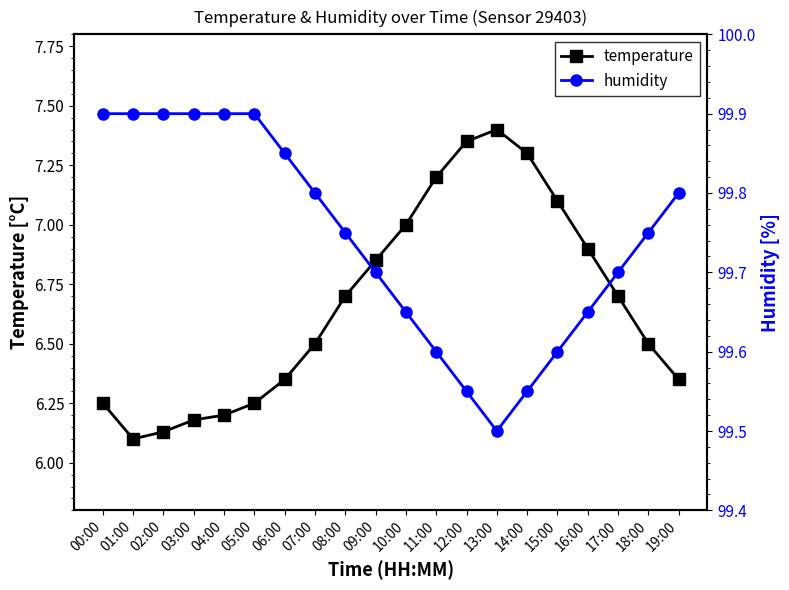

What is the difference between the highest and lowest values at 08:00?

93.0